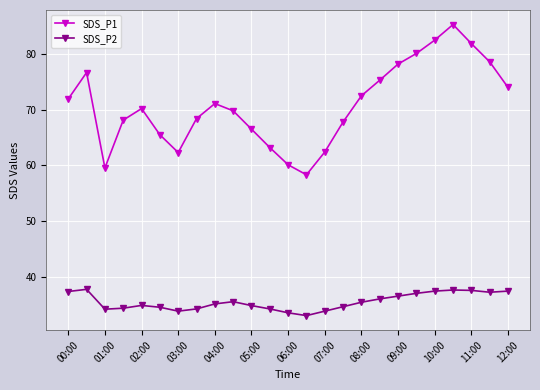

What is the value of the SDS_P2 point at the 6th from the left?

34.5